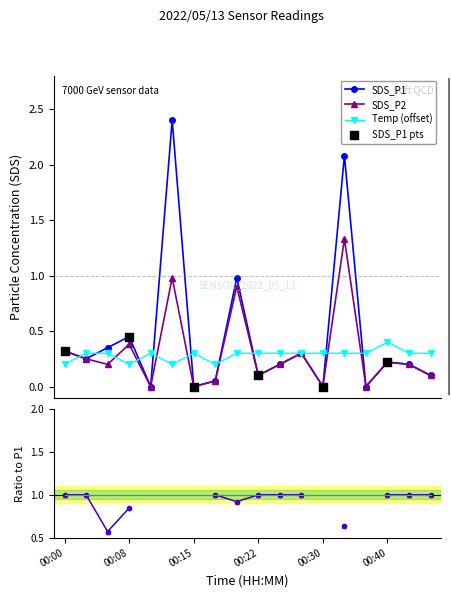

Which series has the largest total across all categories?

SDS_P1